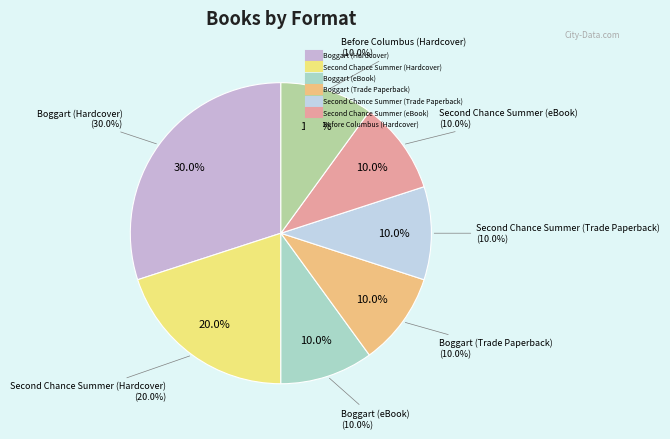

Which slice is the smallest?

Boggart (eBook)